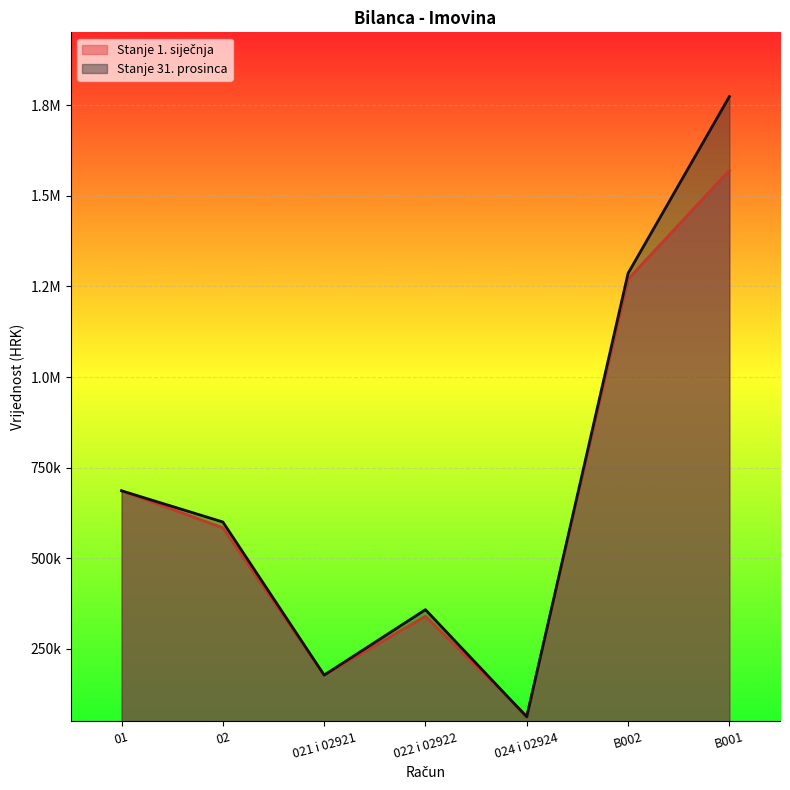

Count the number of categories in the chart.

7